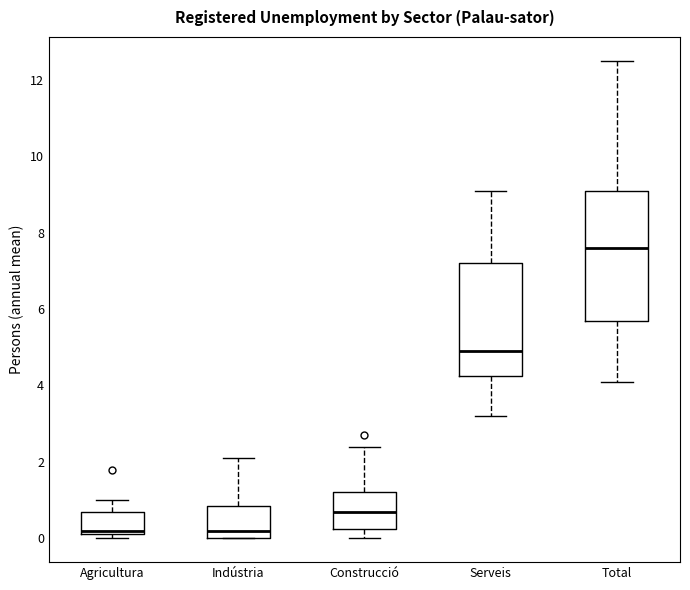

Reading left to right, transcribe this box plot: for each box, give where its median line is, the range the box spans, and where its two whiskers end, as read against the y-axis. The values are not printed on the chart, so give them approximately, as read against the axis.

Agricultura: median 0.2 (just above the box's lower edge), box 0.2 to 0.8, whiskers 0.0 to 1.0
Indústria: median 0.2, box 0.0 to 0.8, whiskers 0.0 to 2.2
Construcció: median 0.8, box 0.2 to 1.2, whiskers 0.0 to 2.4
Serveis: median 5.0, box 4.2 to 7.2, whiskers 3.2 to 9.2
Total: median 7.6, box 5.8 to 9.2, whiskers 4.2 to 12.6